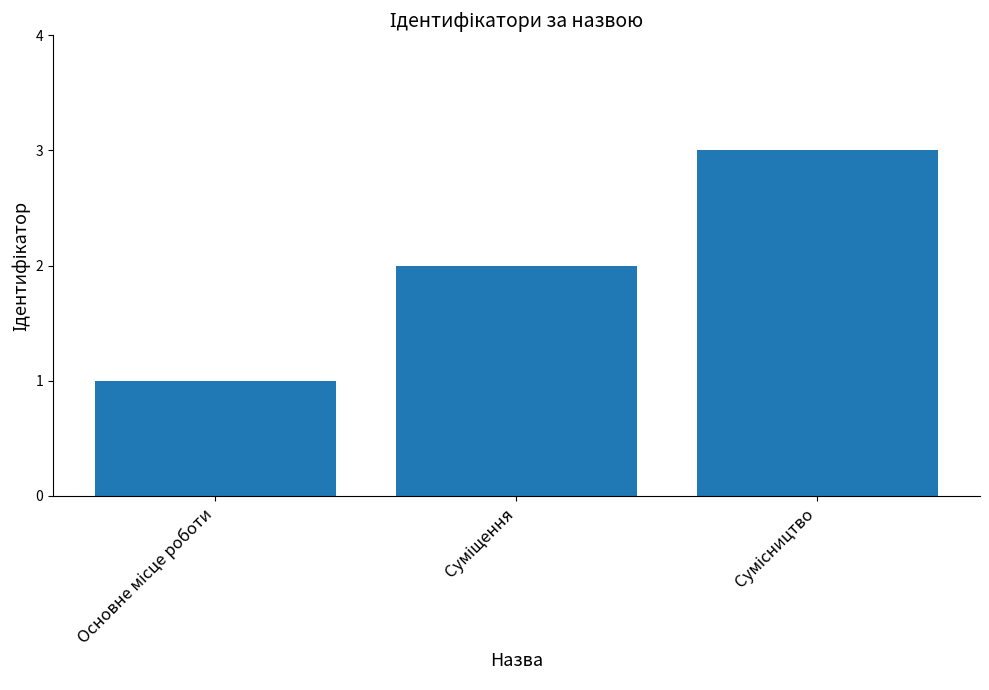

What is the sum of all values?

6